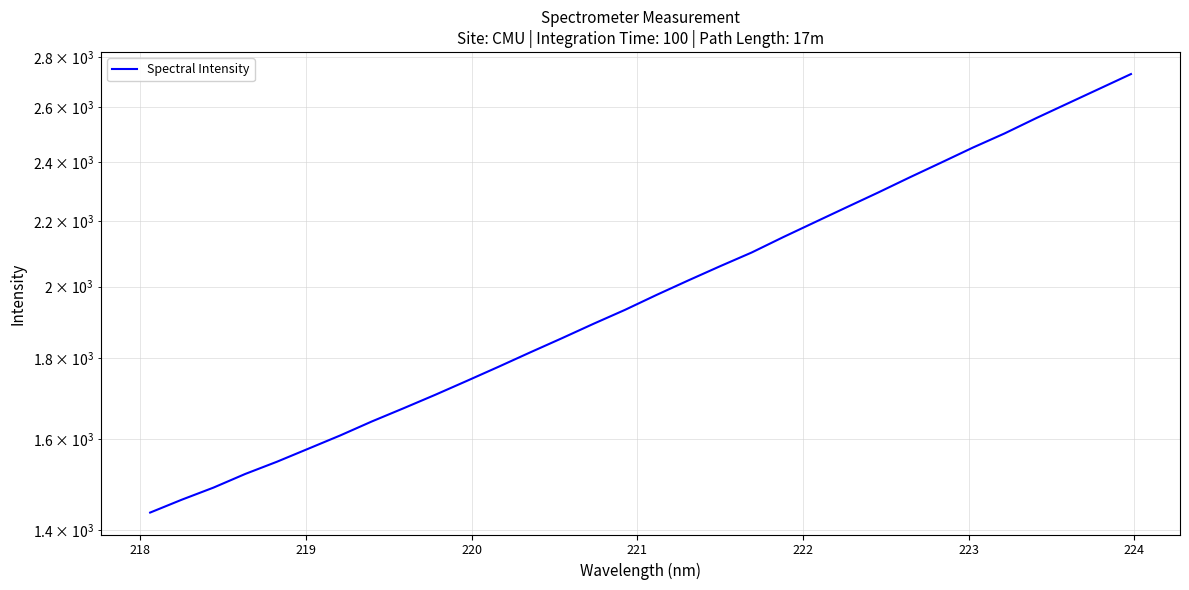

True or false: the data has more than 0 interior local peaks.

False